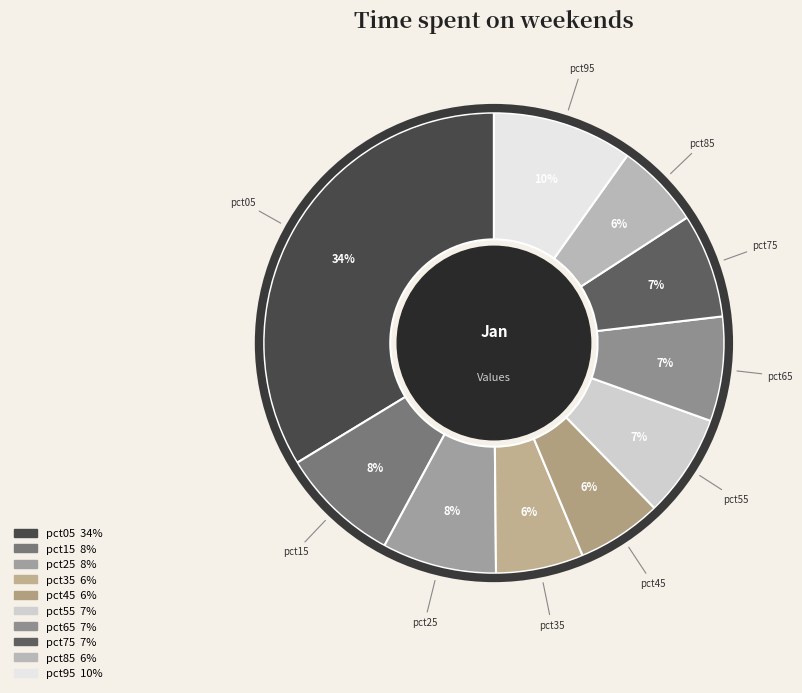

To the nearest percent, what is the combined percentage of pct55 and pct45?

13%